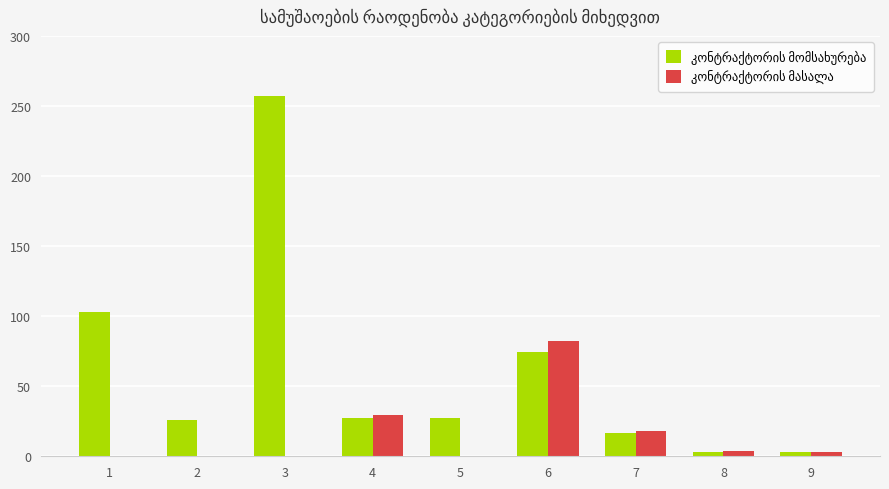

What is the total value across all series at 2?

25.7